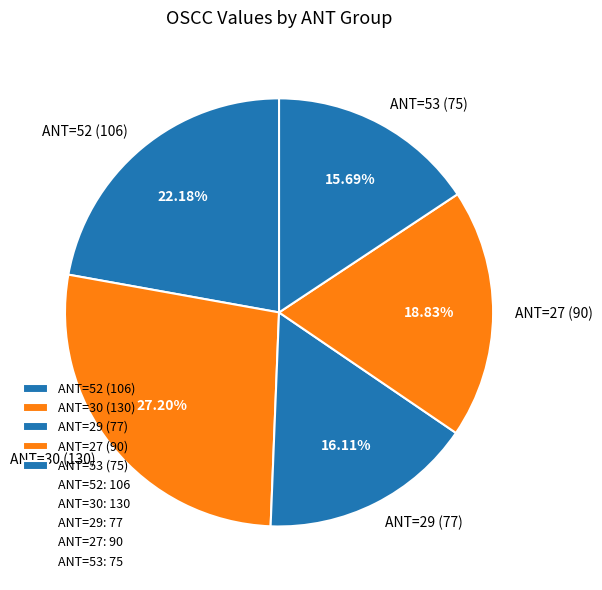

How many segments does this pie chart have?

5